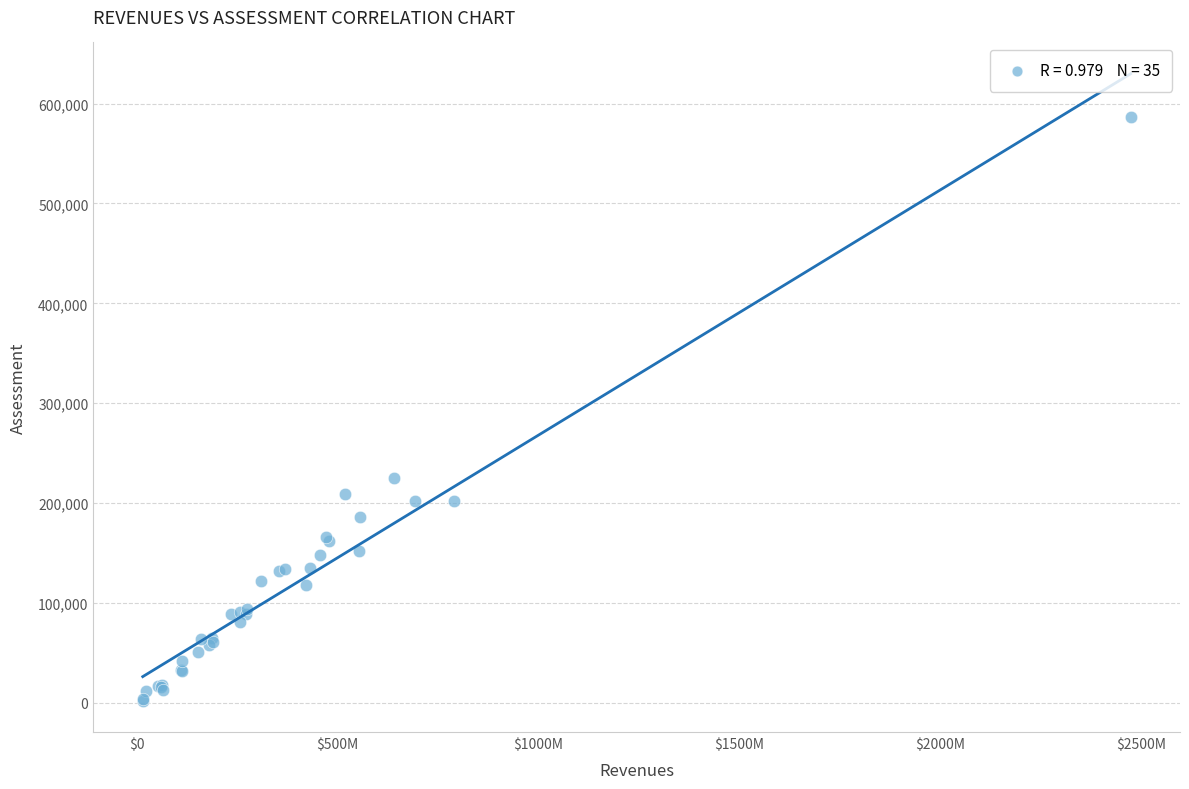

What Y value in the scatter plot is closest to 294419?

225537.5